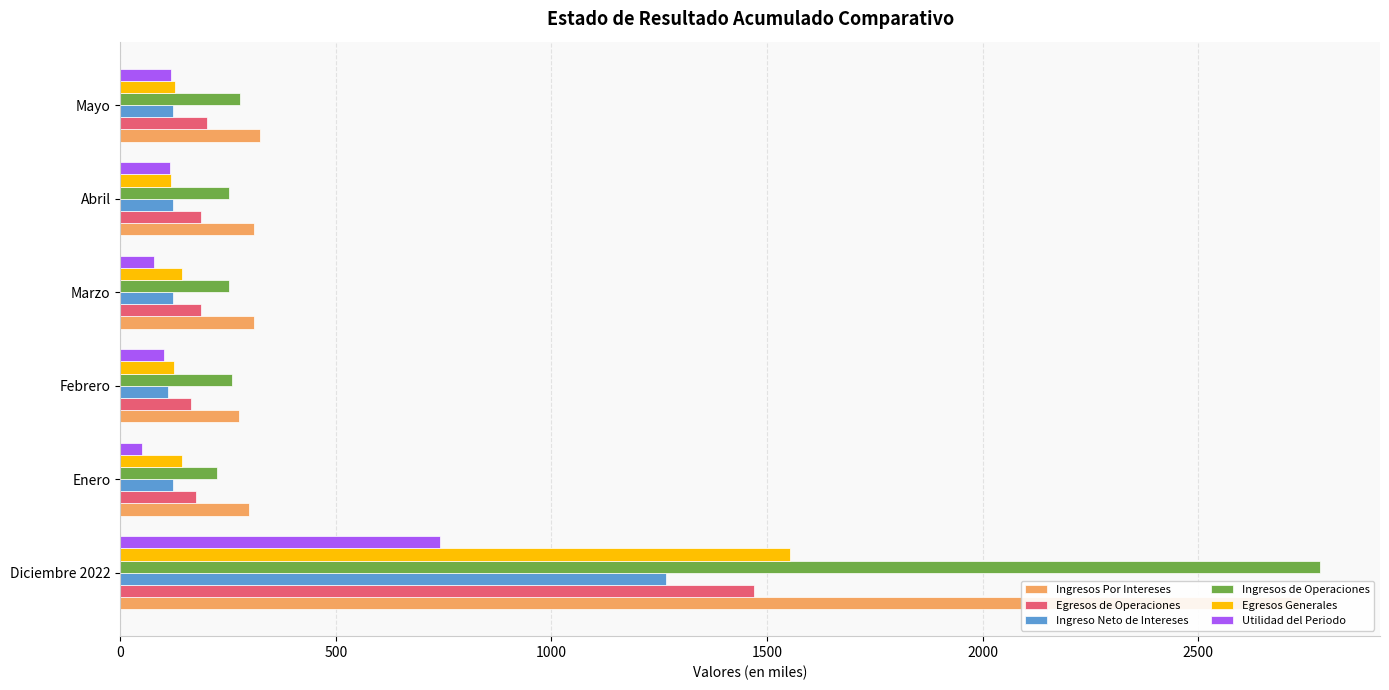

How many bars are there in total?

36